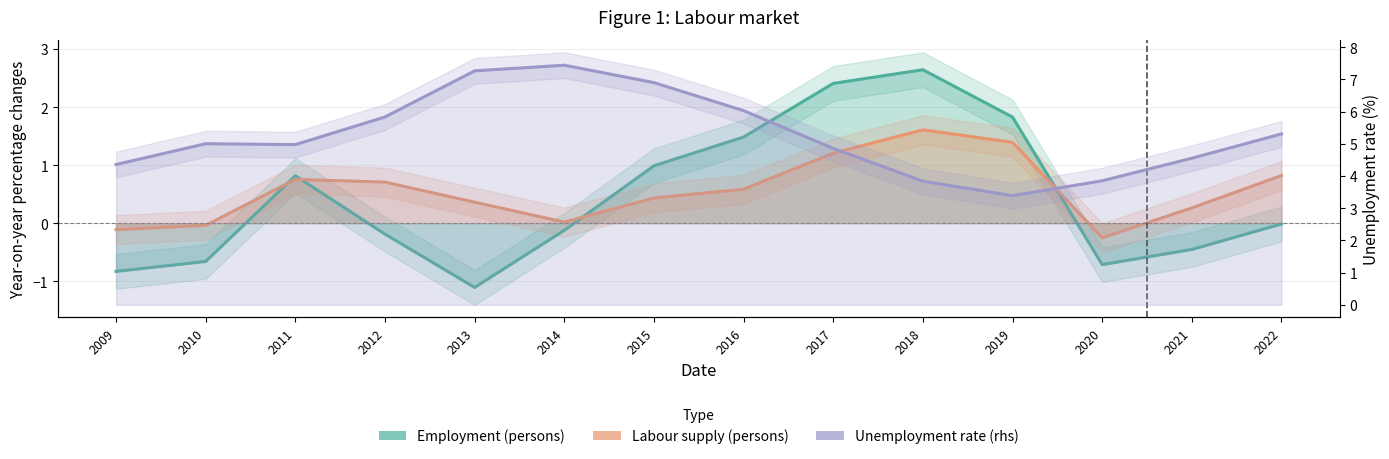

What is the total value across all series at 2017?

8.5